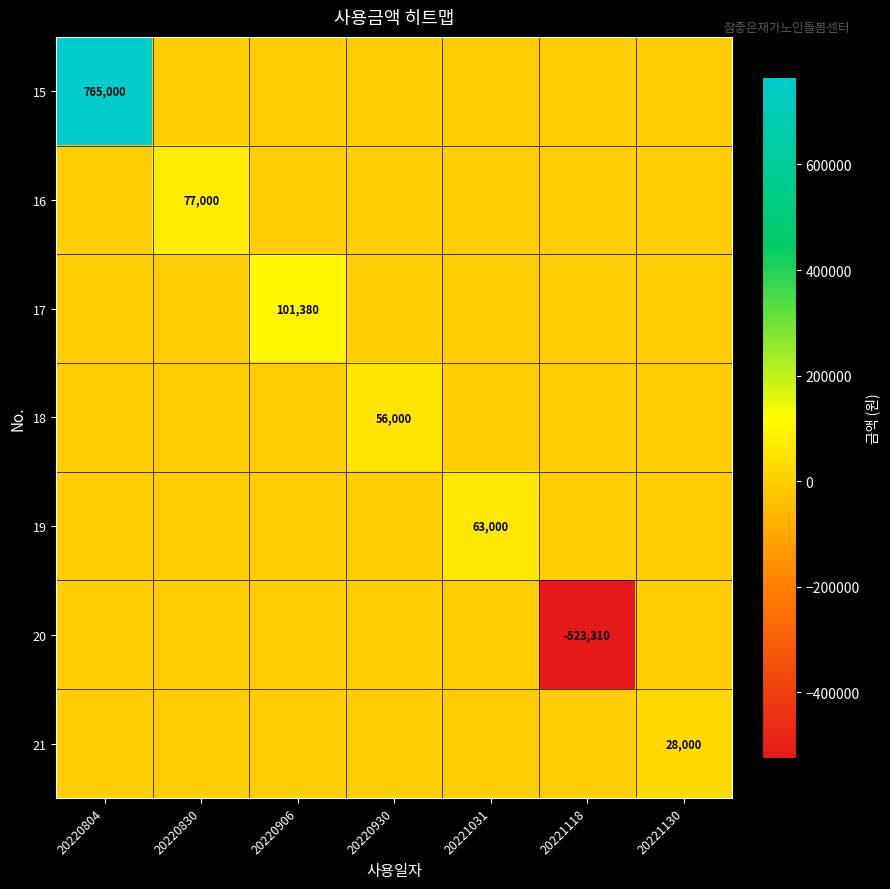

At which category is the sum across all series the highest?

20220804